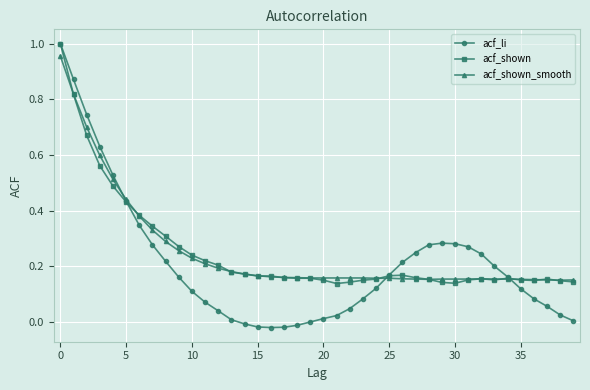

Which series has the widest spread of values?

acf_li